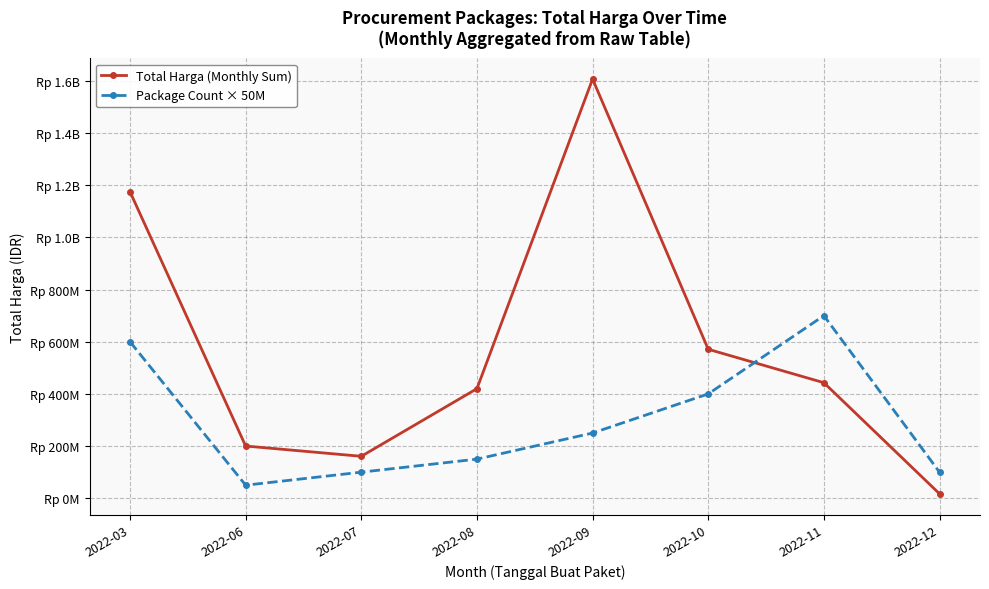

Does the chart have visible grid lines?

Yes